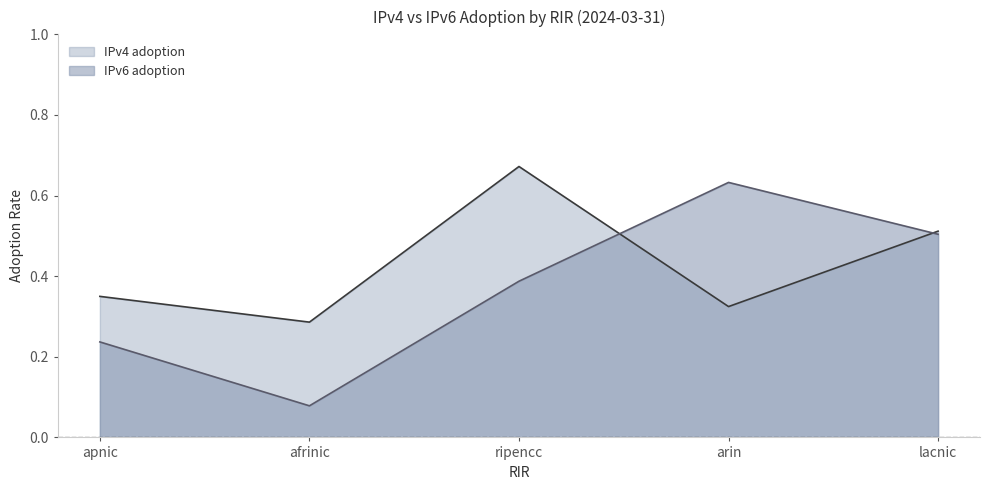

Rank the series at lacnic from lowest to highest value.

IPv6 adoption, IPv4 adoption